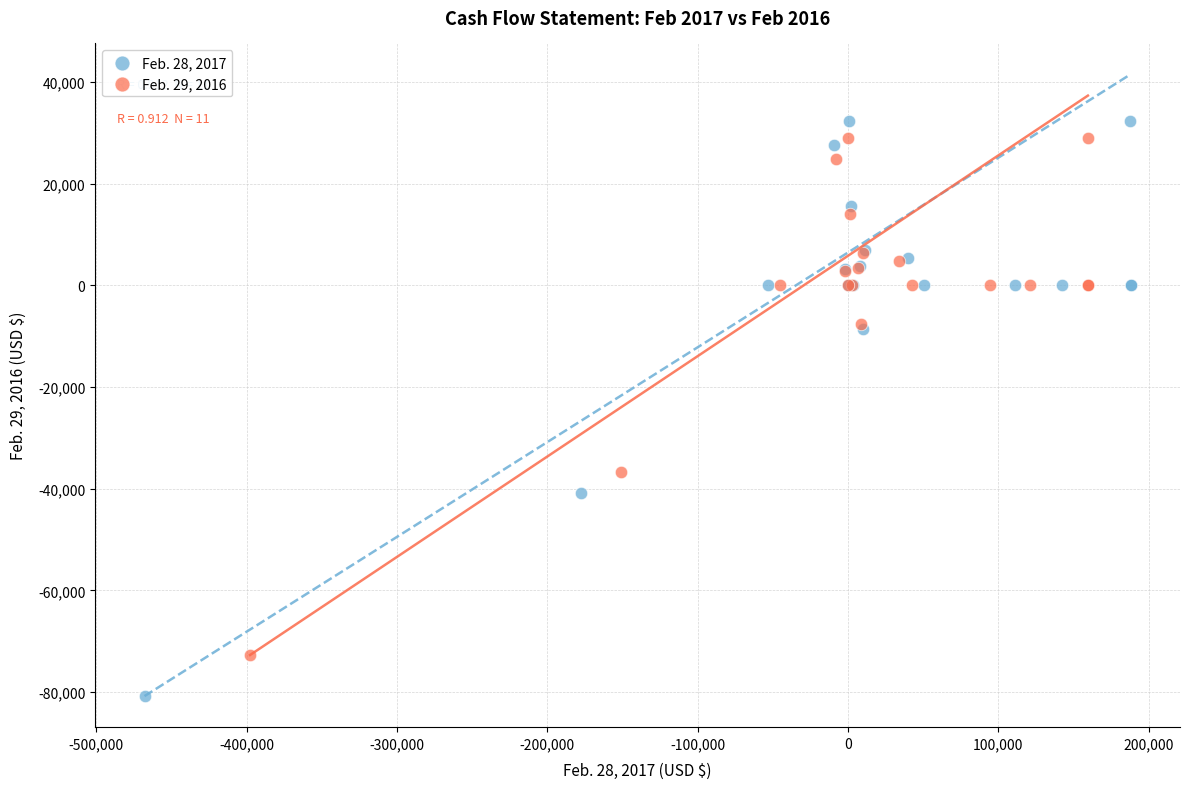

Which series has the widest spread of Y values?

Feb. 28, 2017